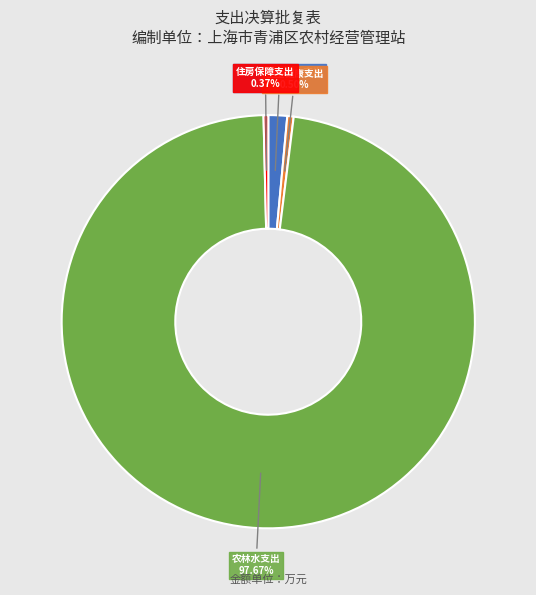

Which category has the biggest portion of the pie?

农林水支出